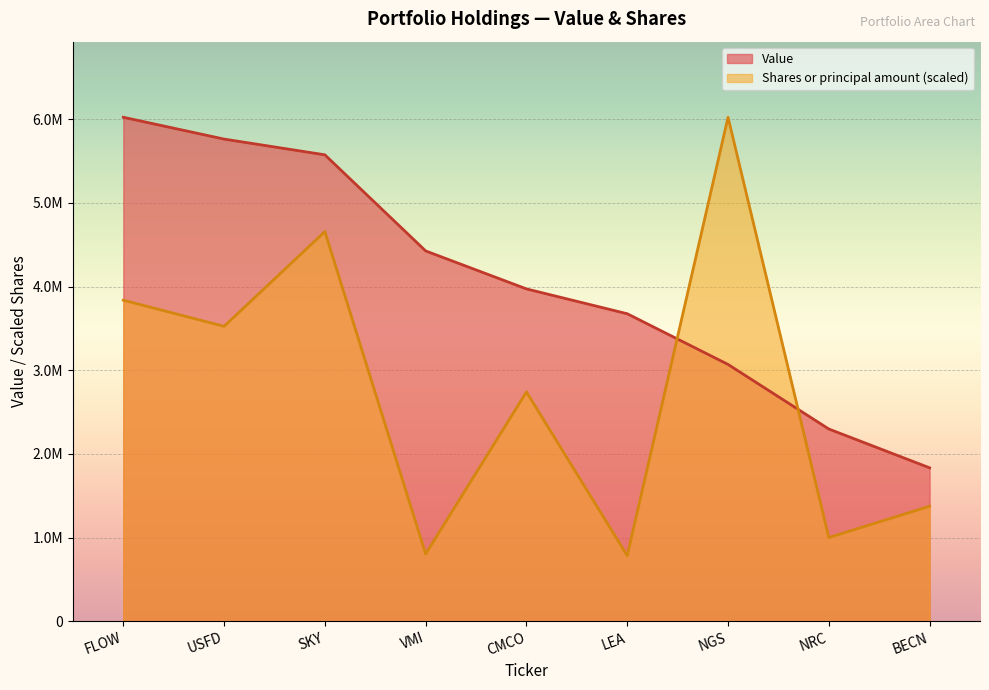

True or false: Value and Shares or principal amount cross at least once.

True